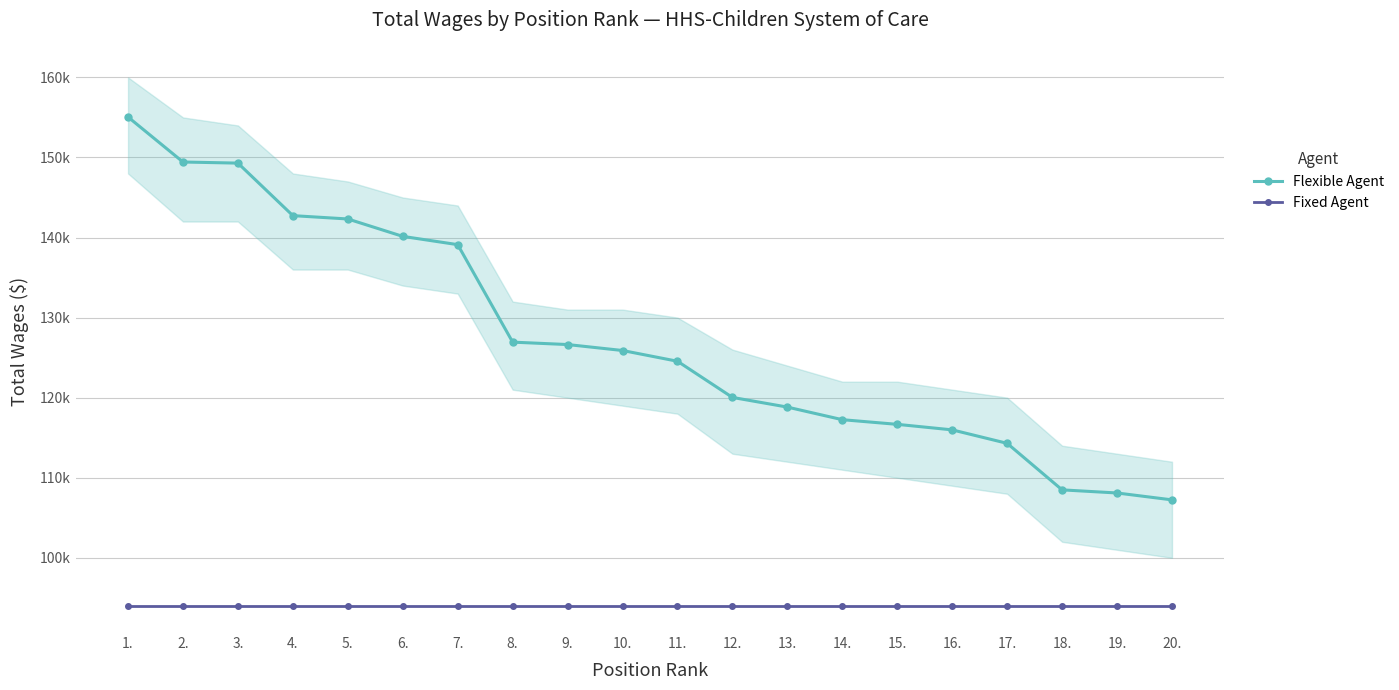

What is the difference between the highest and lowest values at 4.?

48708